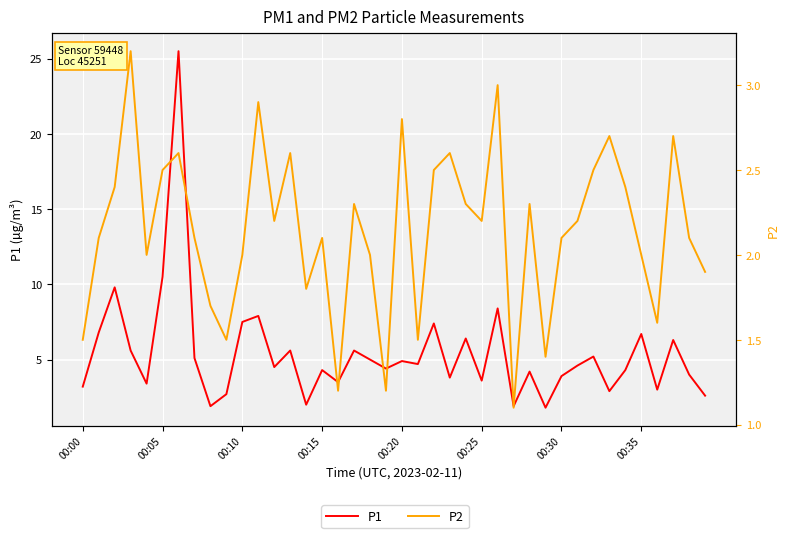

What is the total value across all series at 24?

8.7